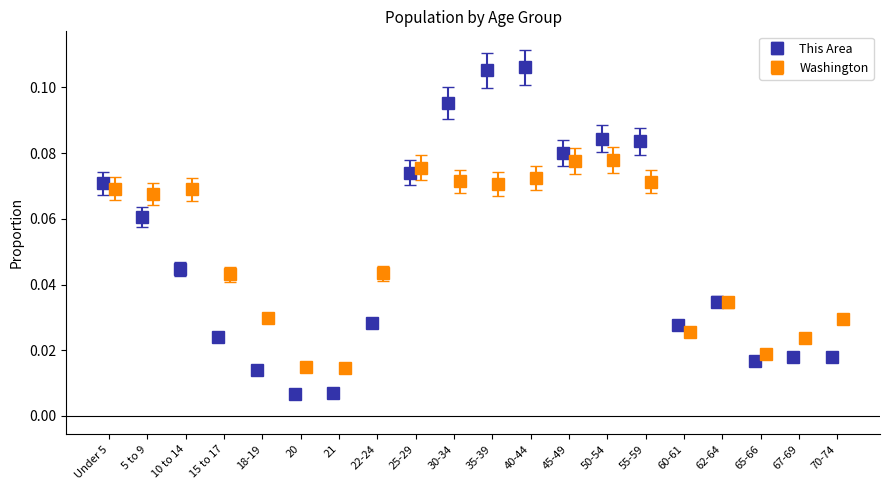

The Washington series shows 0.1 at 50-54. True or false?

False